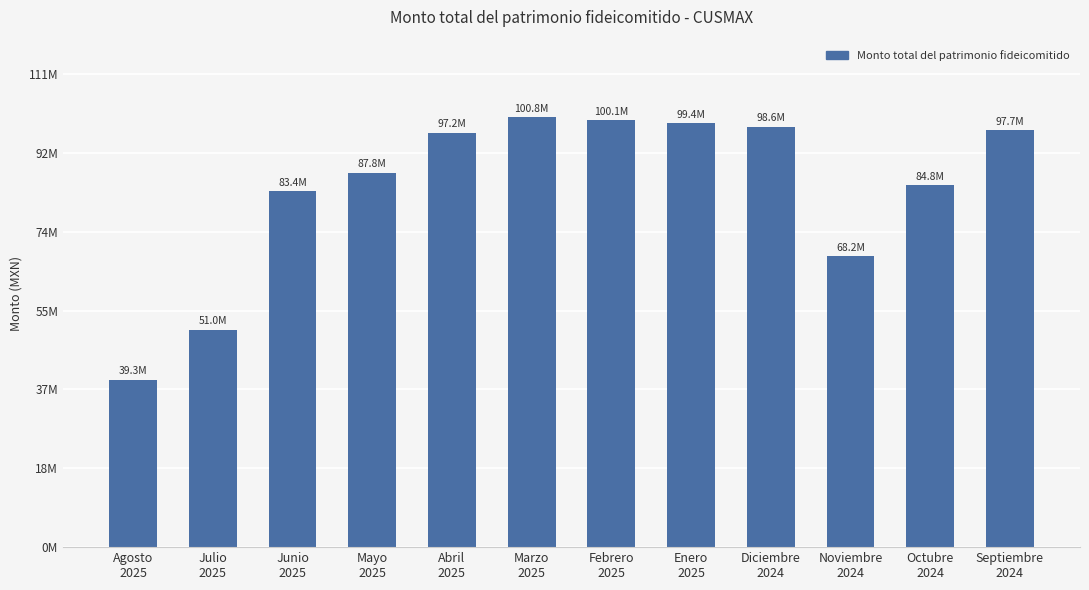

Read the value at Enero
2025.

99376538.4